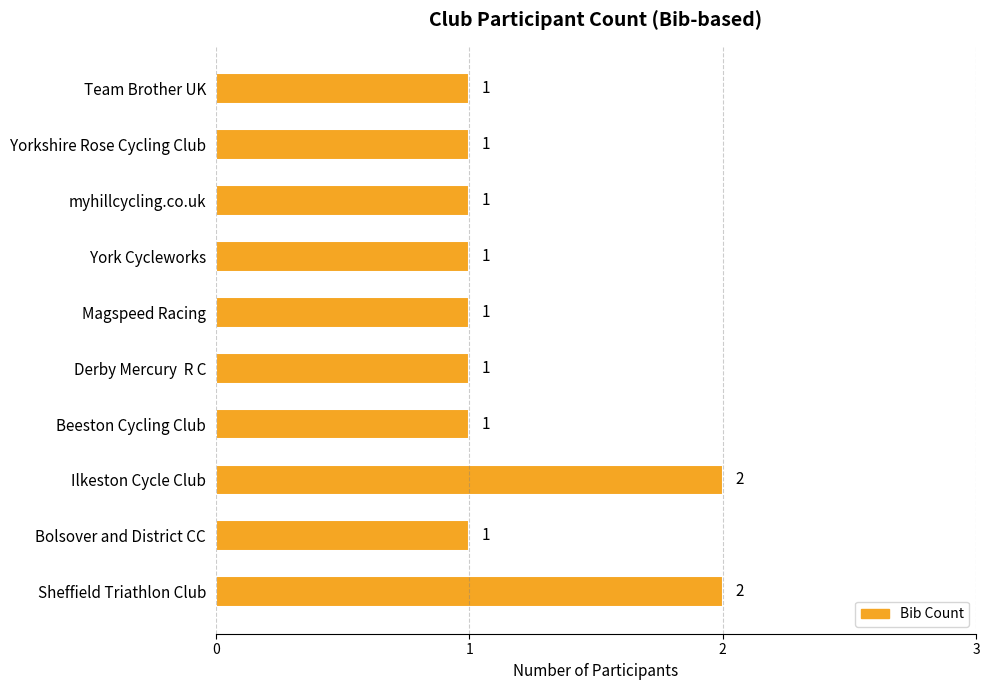

Count the values in the range 1 to 2.

10